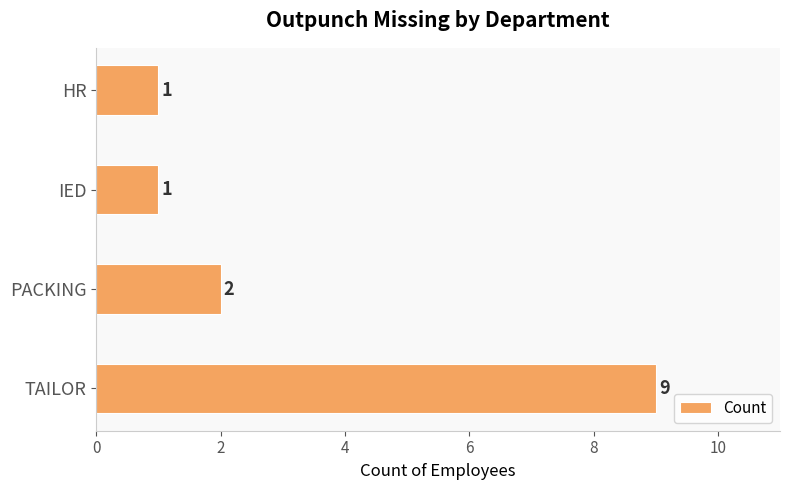

What is the ratio of the value at TAILOR to the value at IED?

9.0